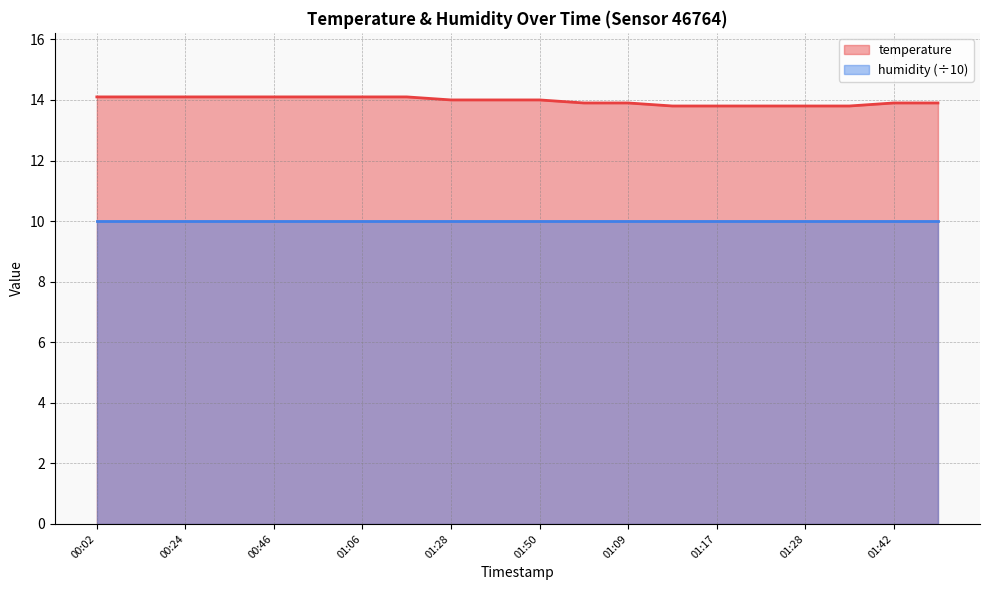

What is the average value?

14.0